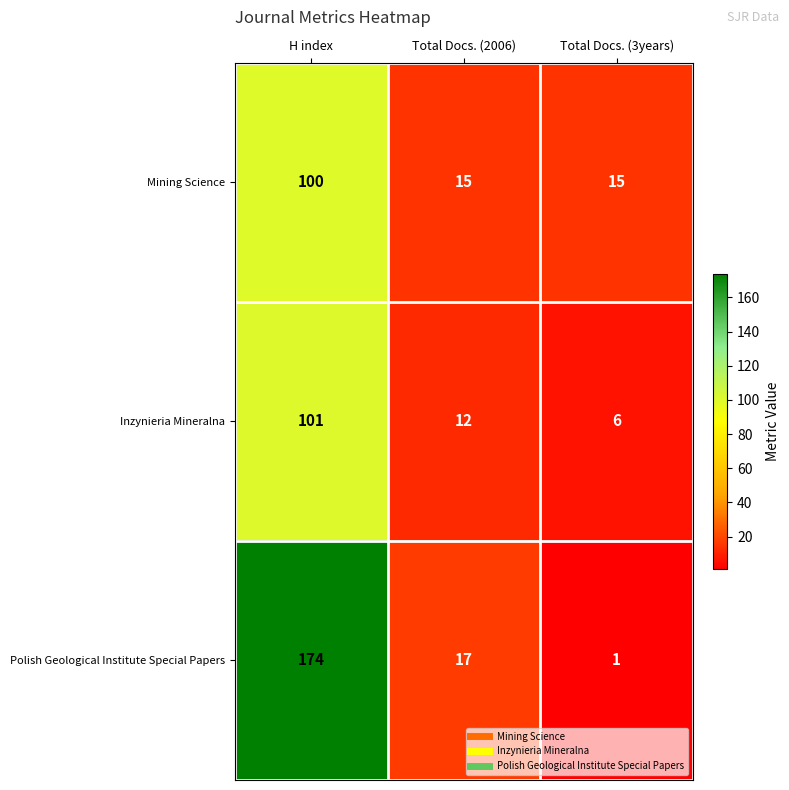

List the series in order of their overall mean, lowest first.

Inzynieria Mineralna, Mining Science, Polish Geological Institute Special Papers